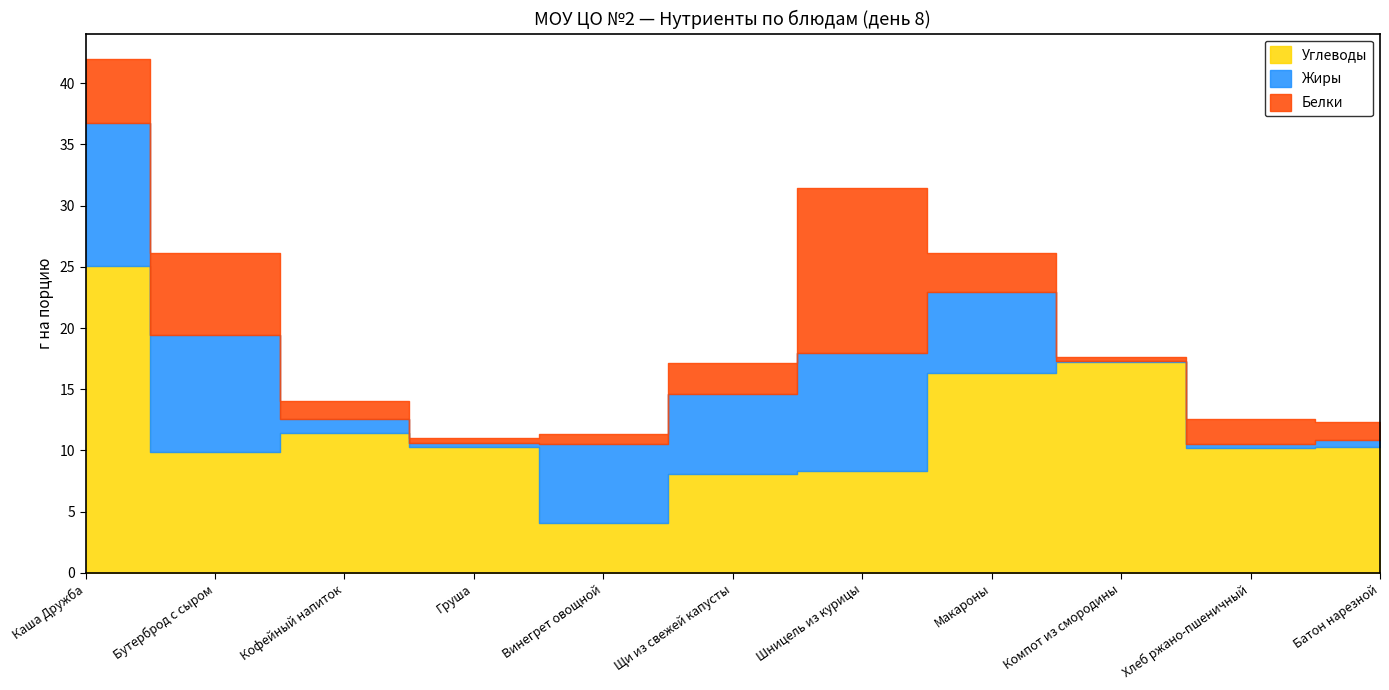

List the series in order of their overall mean, lowest first.

Белки, Жиры, Углеводы